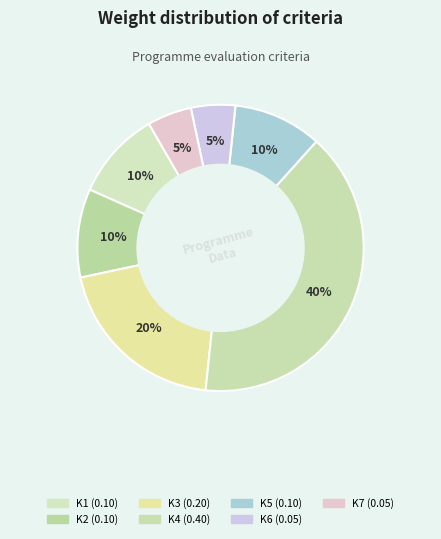

How many slices are in this pie chart?

7